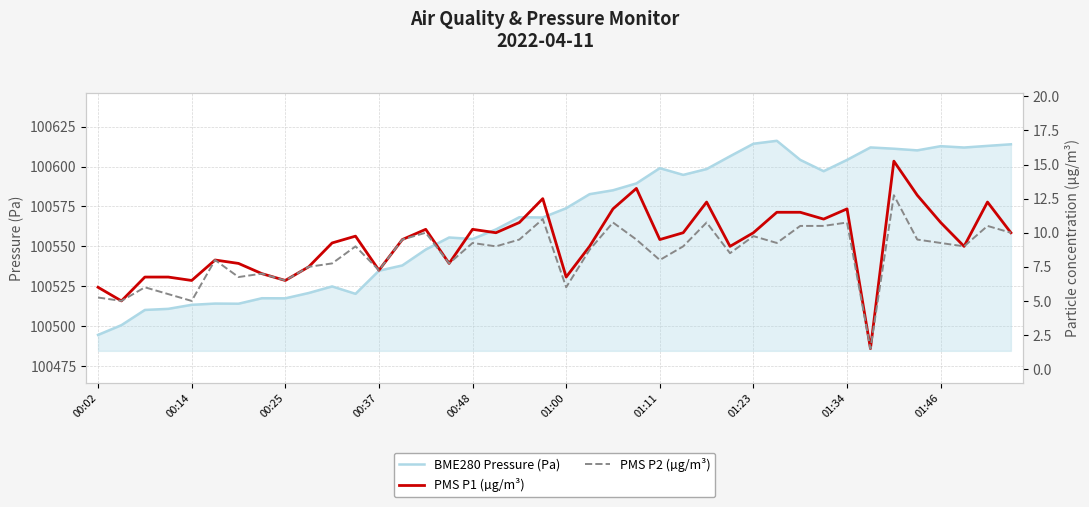

Which category has the lowest value in the BME280 Pressure (Pa) series?

00:02